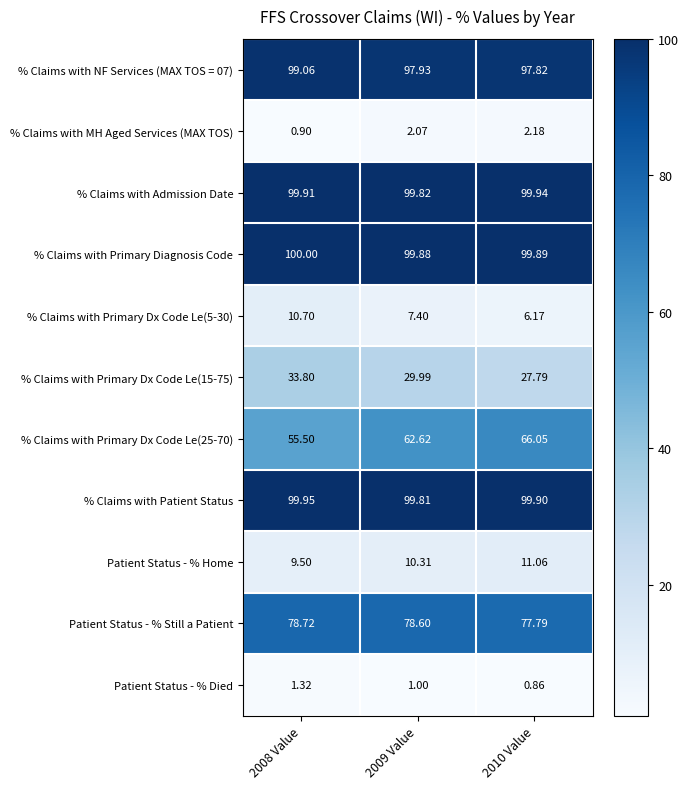

What is the total value across all series at 2010 Value?

589.5